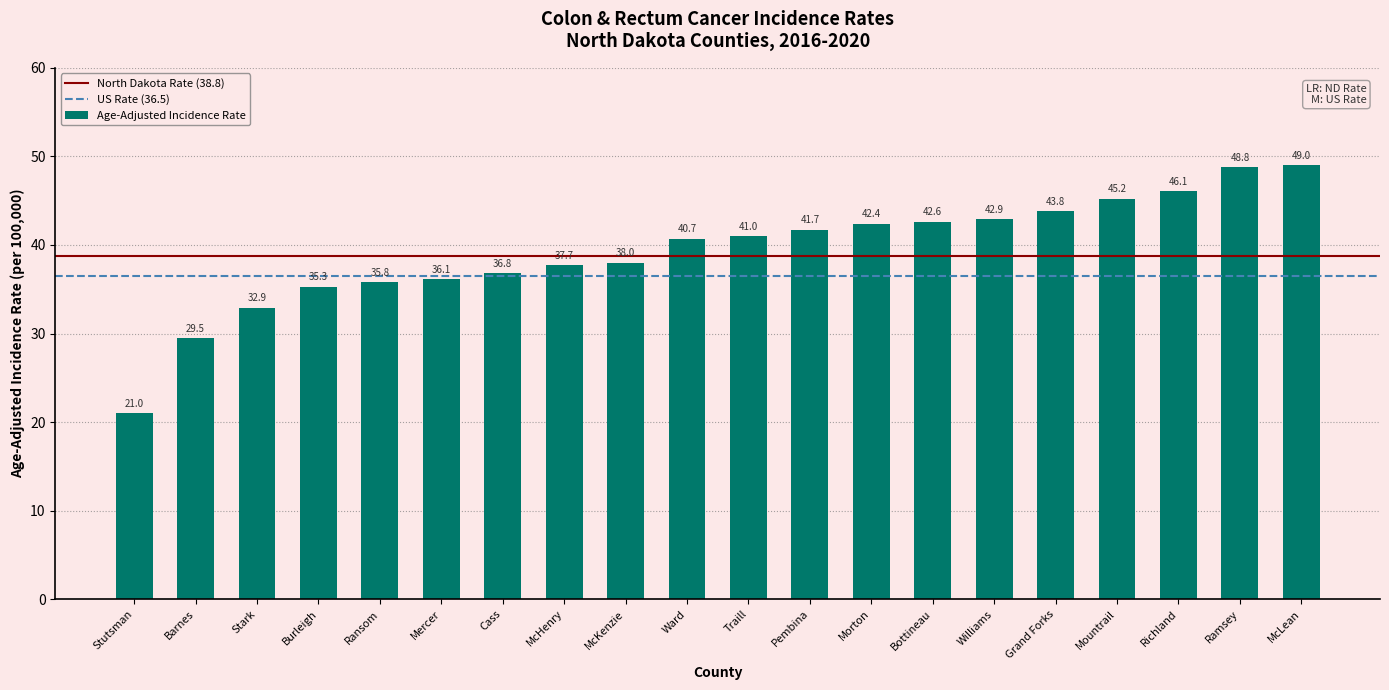

How many bars are there in total?

20